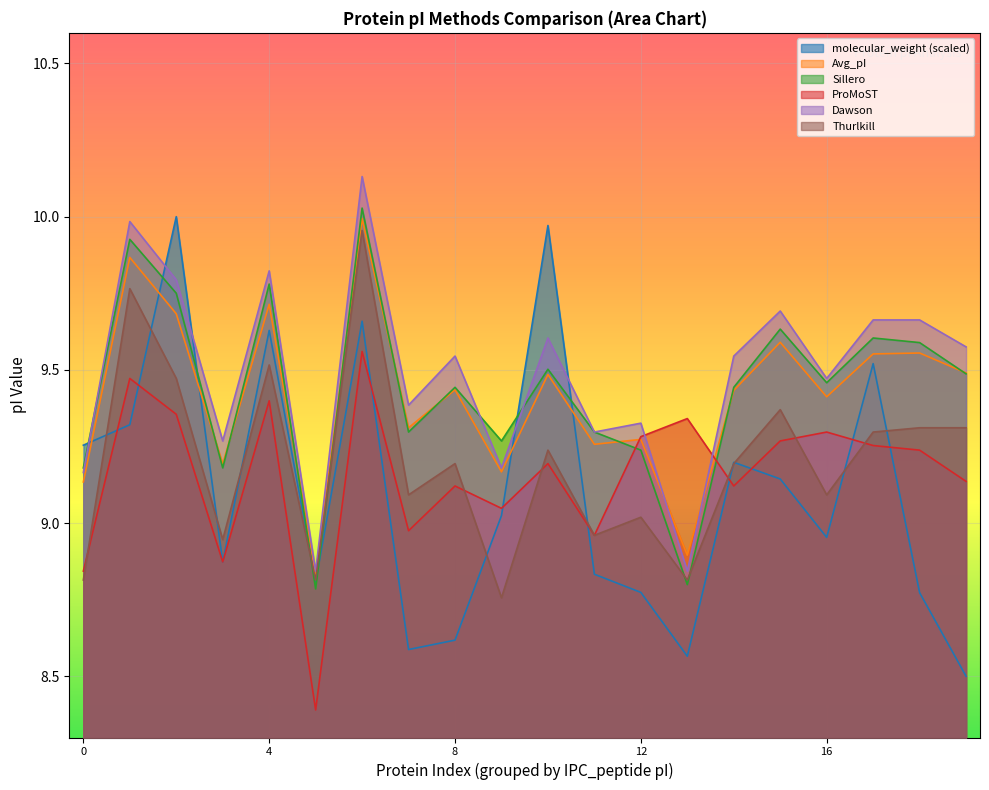

List the series in order of their peak value, lowest first.

ProMoST, Thurlkill, Avg_pI, molecular_weight, Sillero, Dawson